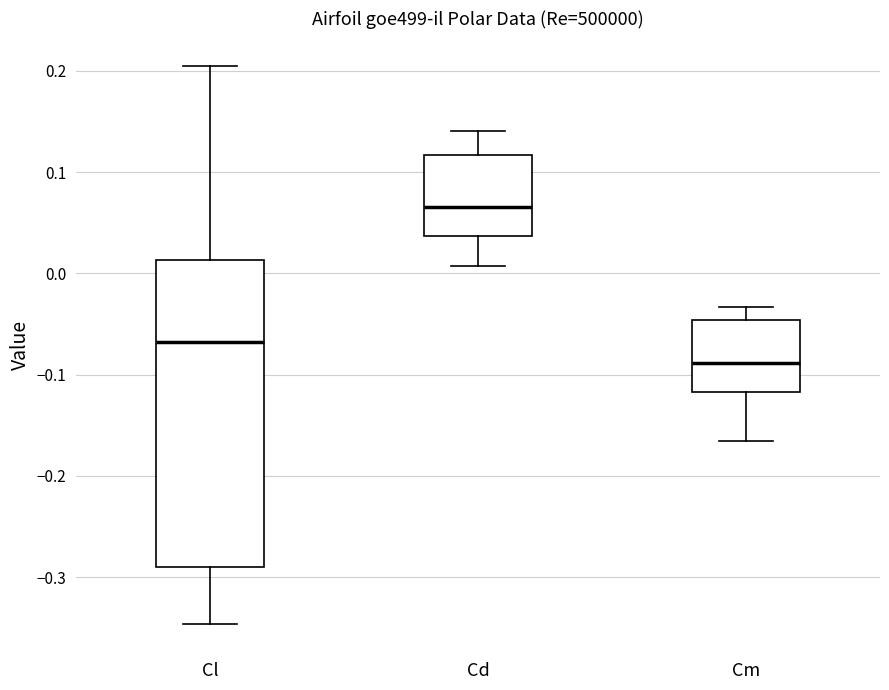

Reading left to right, transcribe this box plot: for each box, give where its median line is, the range the box spans, and where its two whiskers end, as read against the y-axis. The values are not printed on the chart, so give them approximately, as read against the axis.

Cl: median -0.07, box -0.29 to 0.01, whiskers -0.35 to 0.20
Cd: median 0.07, box 0.04 to 0.12, whiskers 0.01 to 0.14
Cm: median -0.09, box -0.12 to -0.05, whiskers -0.17 to -0.03